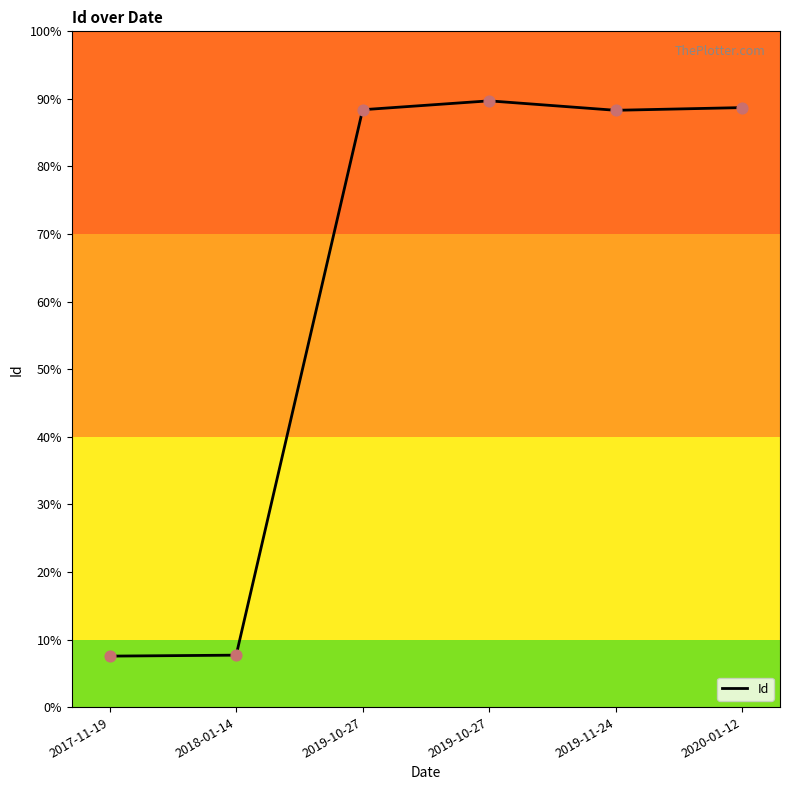

Which has a higher value, 2019-10-27 or 2019-11-24?

2019-10-27